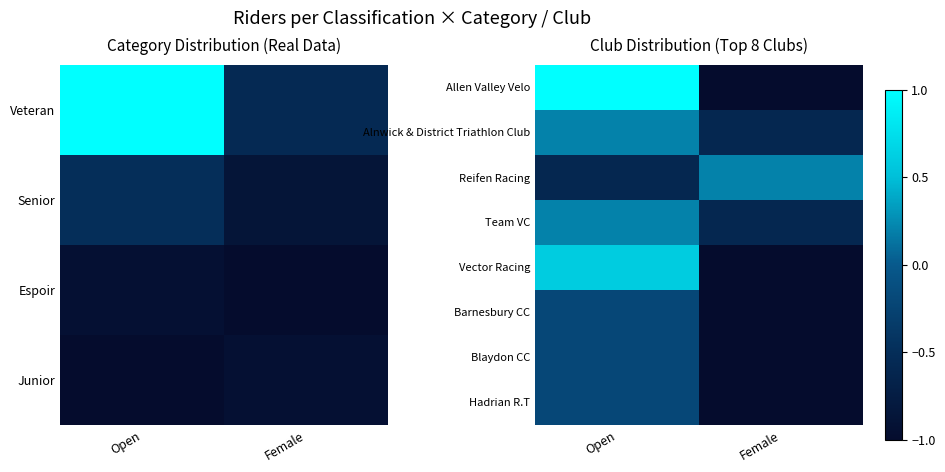

At which label is Alnwick & District Triathlon Club closest to 0?

Open